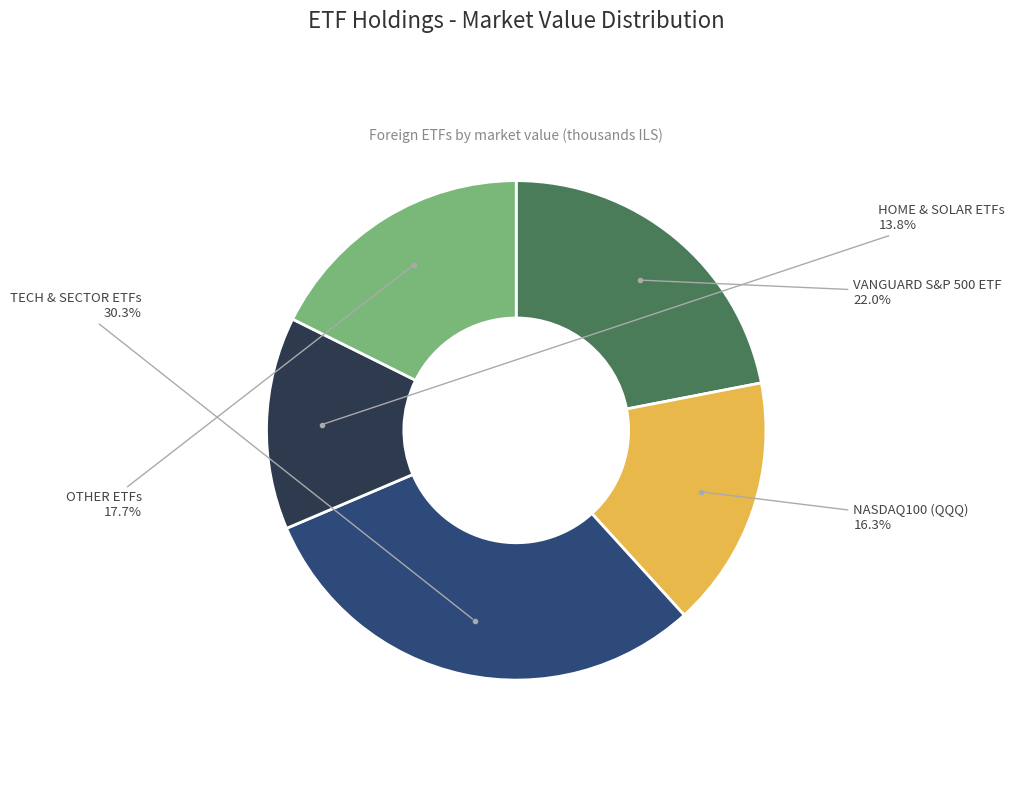

Is there a majority slice in this chart?

No